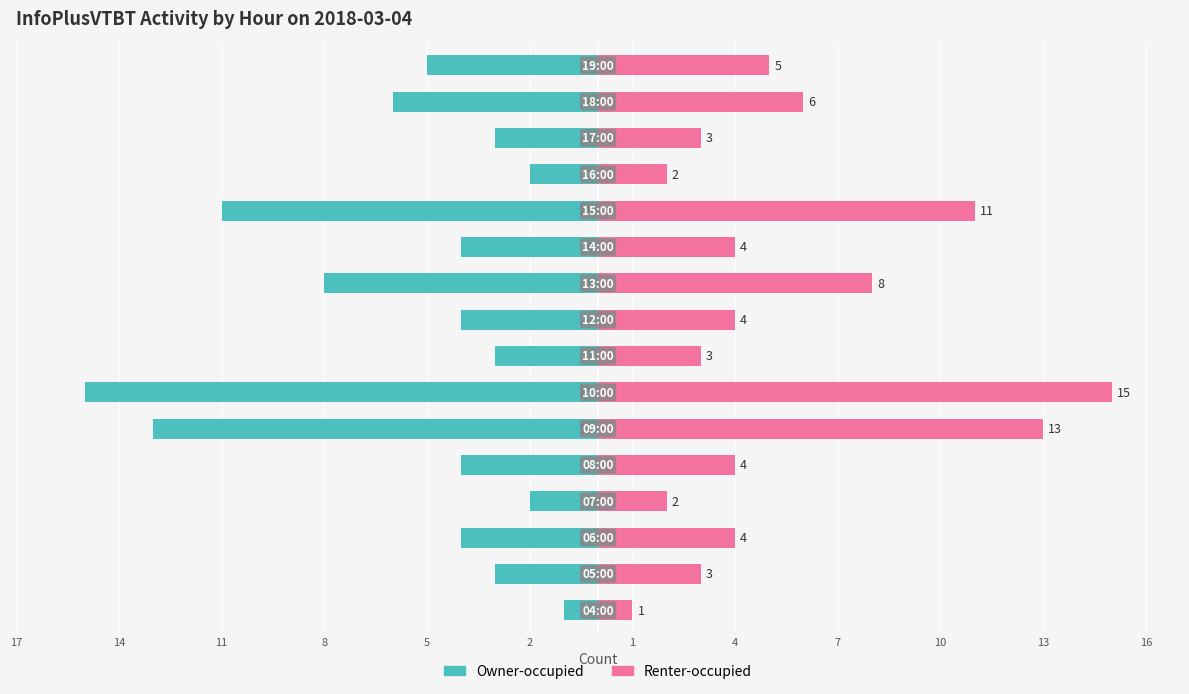

List the series in order of their overall mean, lowest first.

Owner-occupied, Renter-occupied